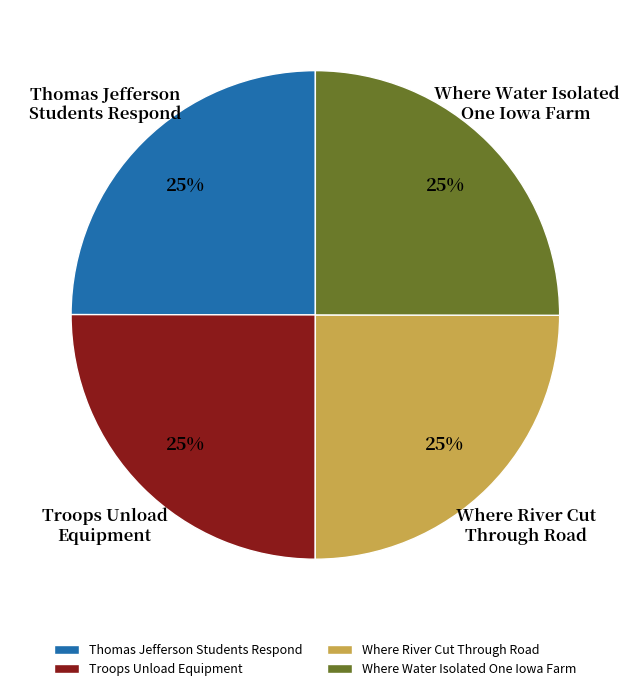

Is it true that Thomas Jefferson Students Respond is 25% of the pie?

True